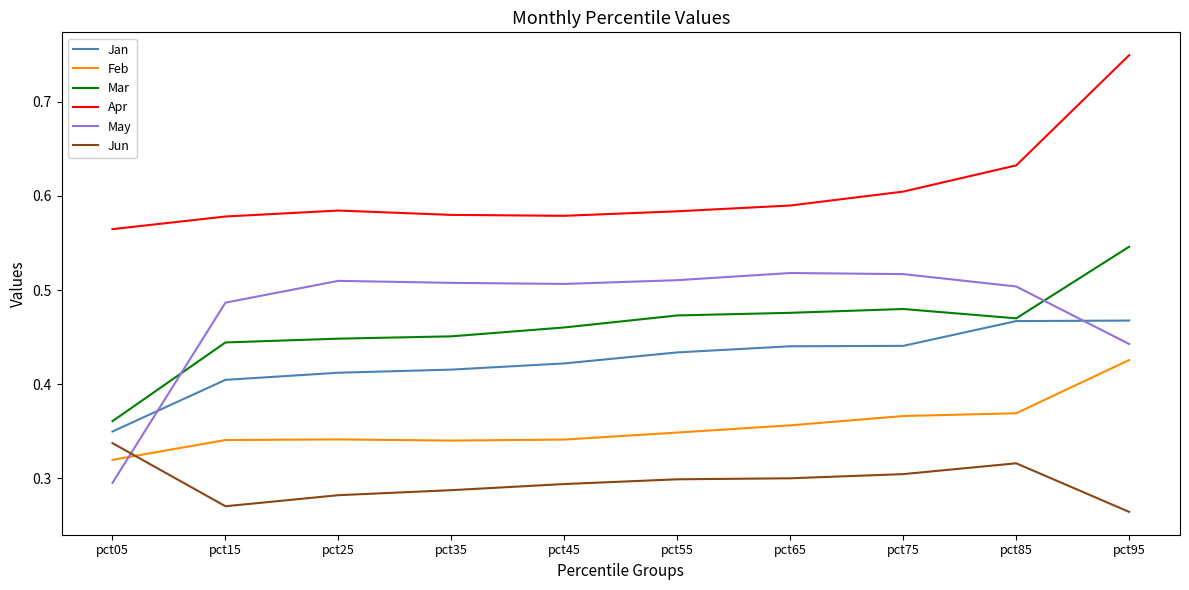

Is it true that Mar equals 0.2 at pct55?

False